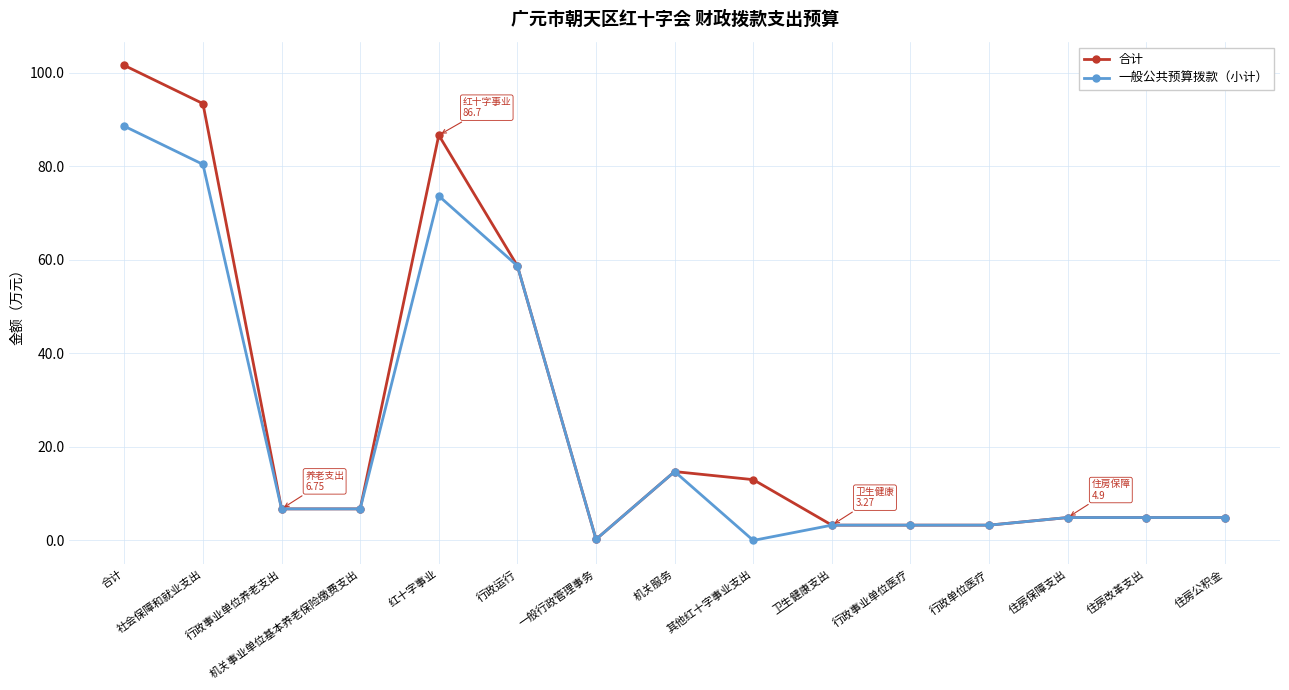

Where is 一般公共预算拨款（小计） nearest to the value 44?

行政运行